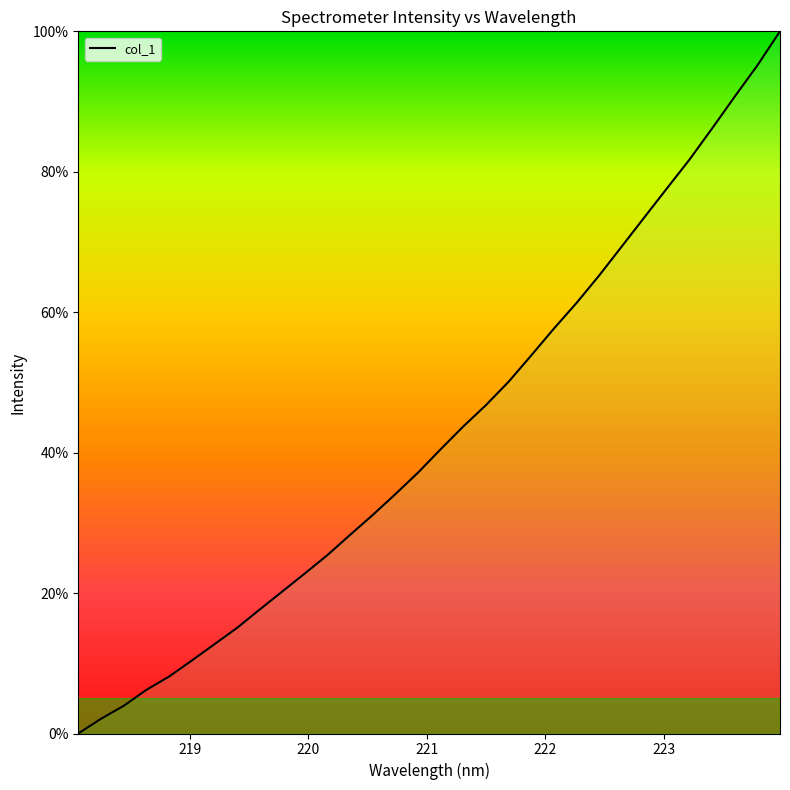

What is the difference between the maximum and minimum values?

100.0